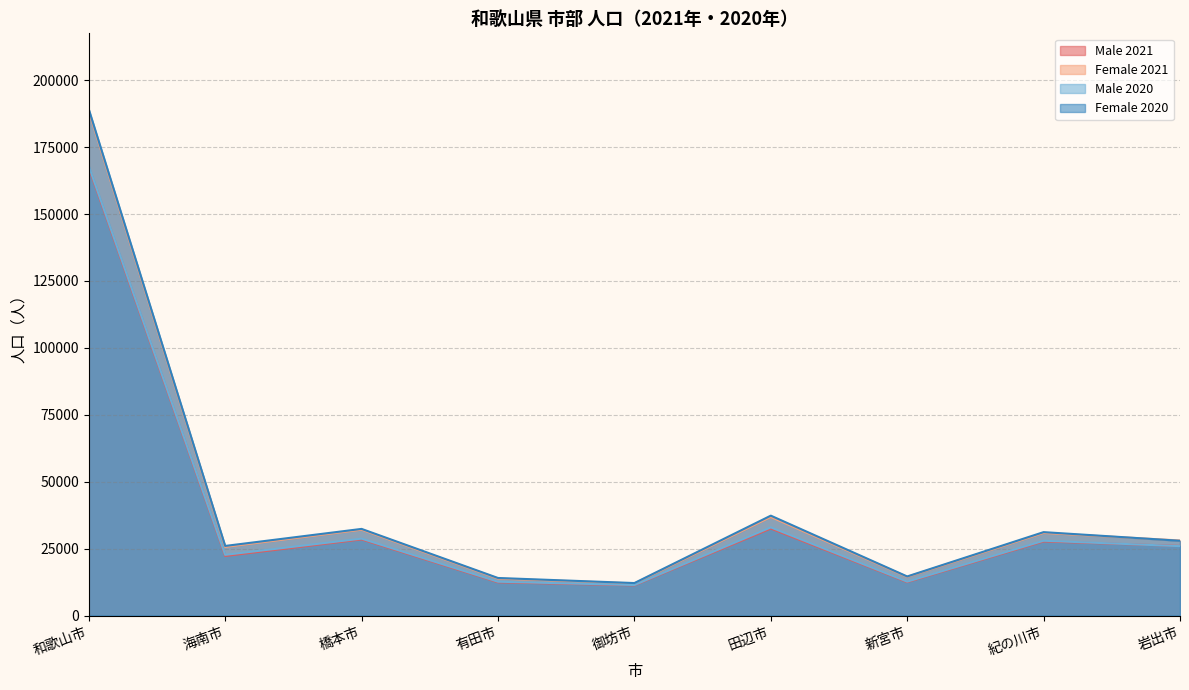

Does the chart have visible grid lines?

Yes